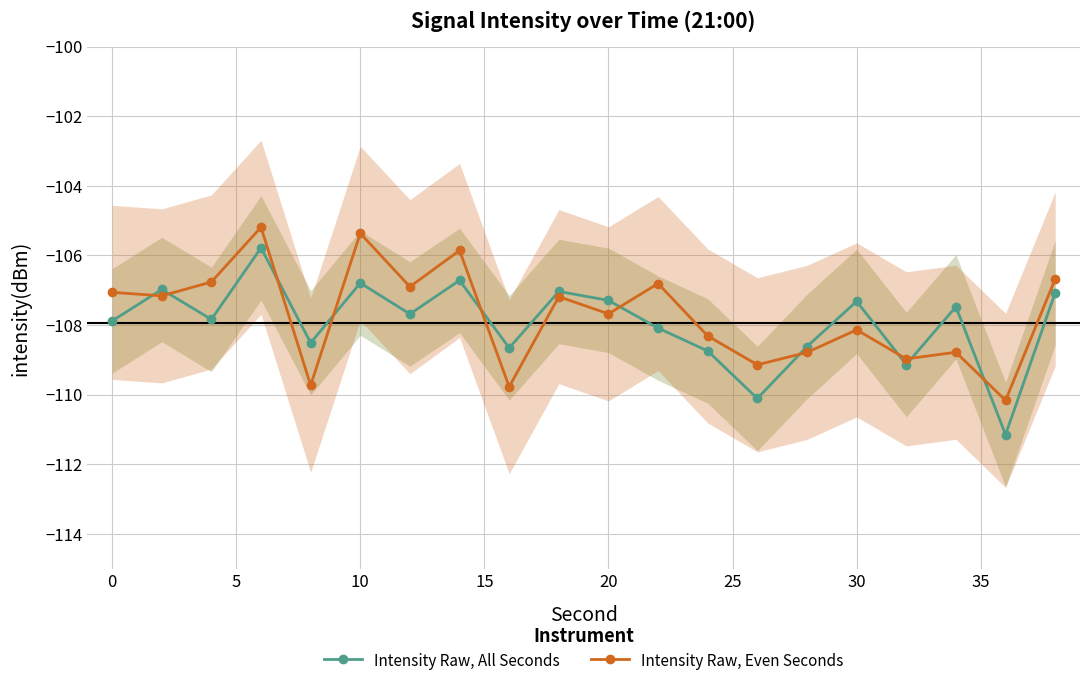

What is the highest value of the Intensity Raw, Even Seconds series?

-105.2